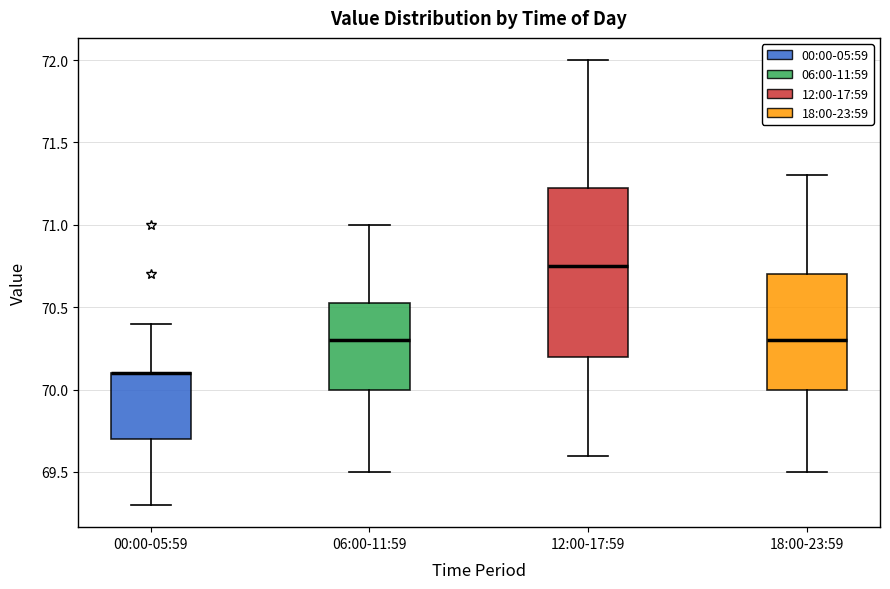

Which box is the tallest, from its lower edge to its upper edge?

12:00-17:59